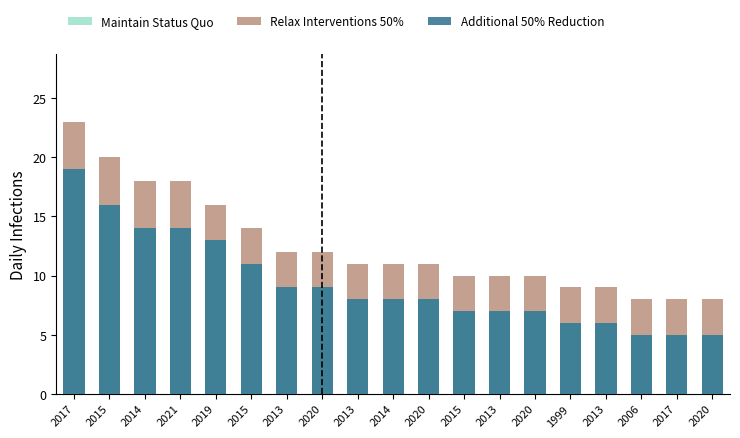

How many data points does each series have?

19